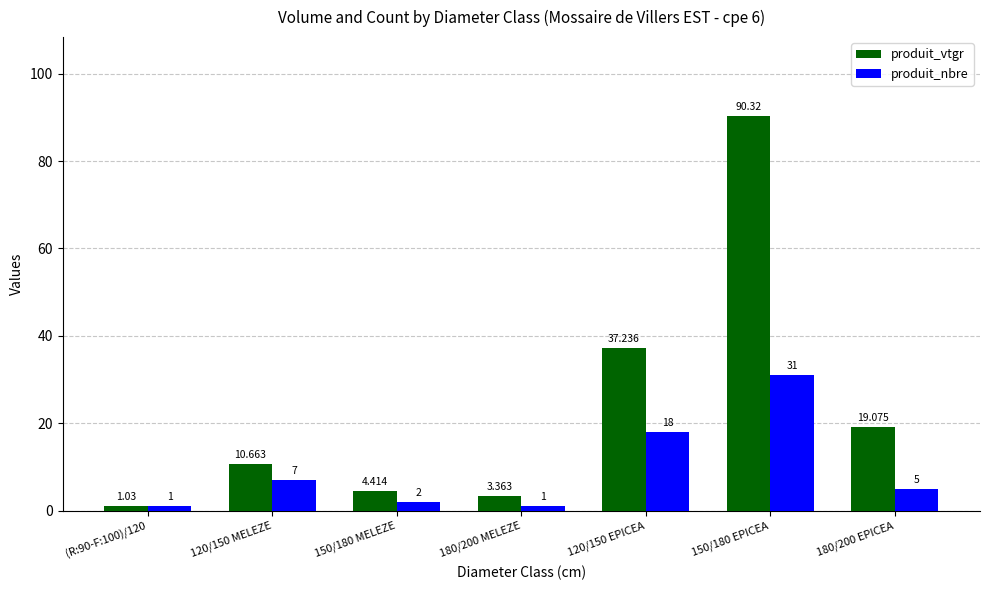

What is the maximum value for produit_nbre?

31.0